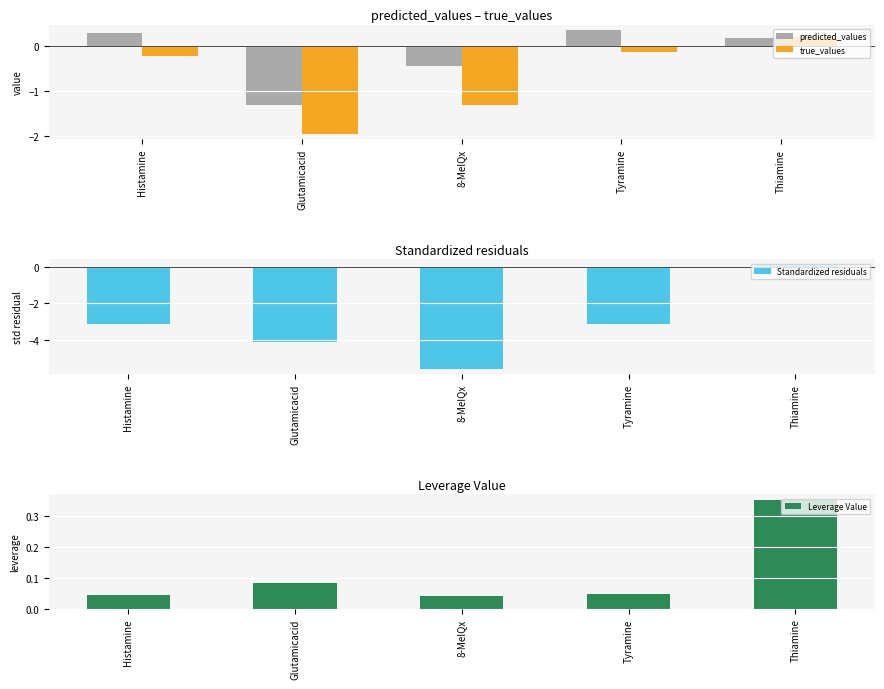

Is it true that true_values equals -0.0 at Tyramine?

False